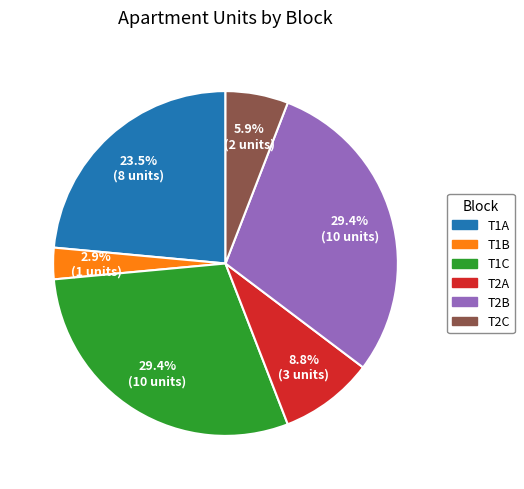

To the nearest percent, what percentage of the pie is T2B?

29%